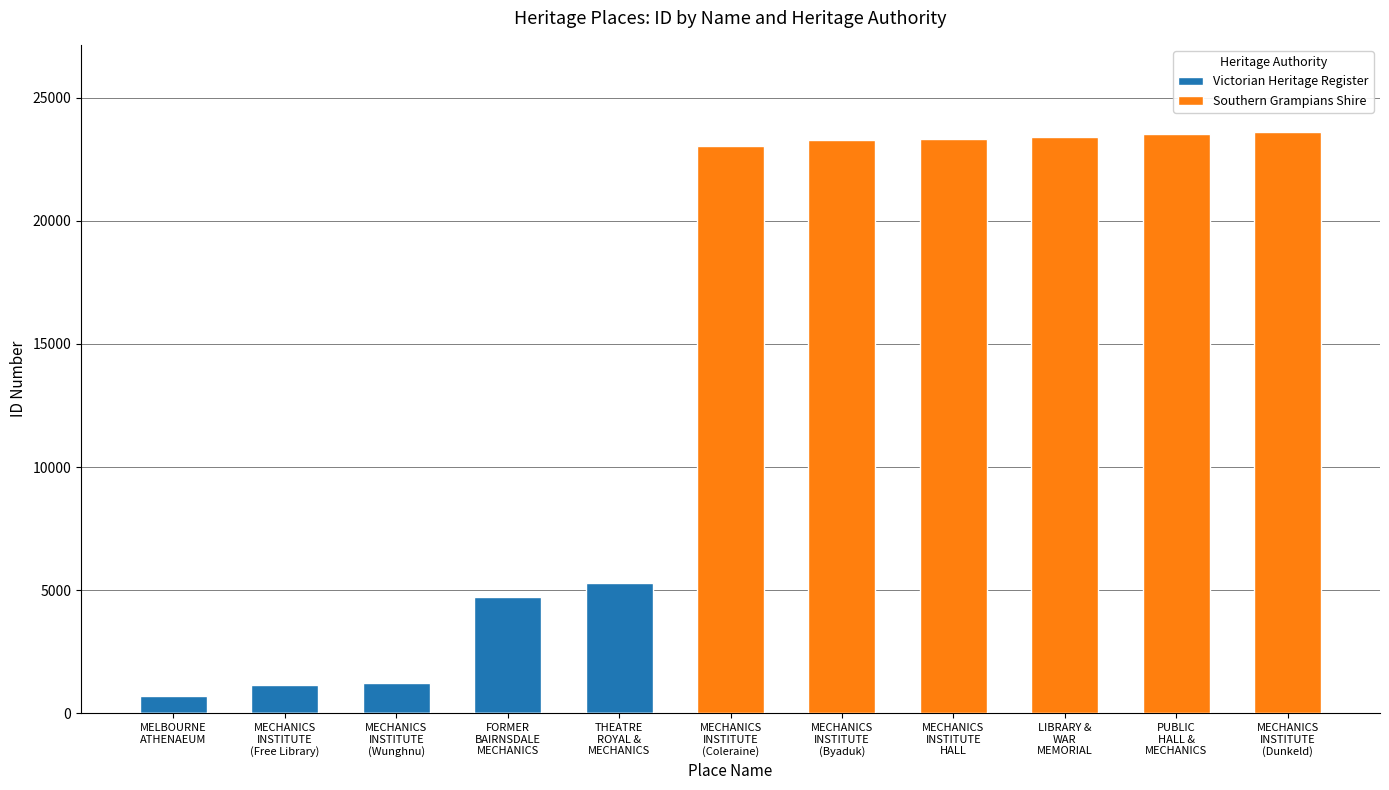

Which series has the largest total across all categories?

Southern Grampians Shire